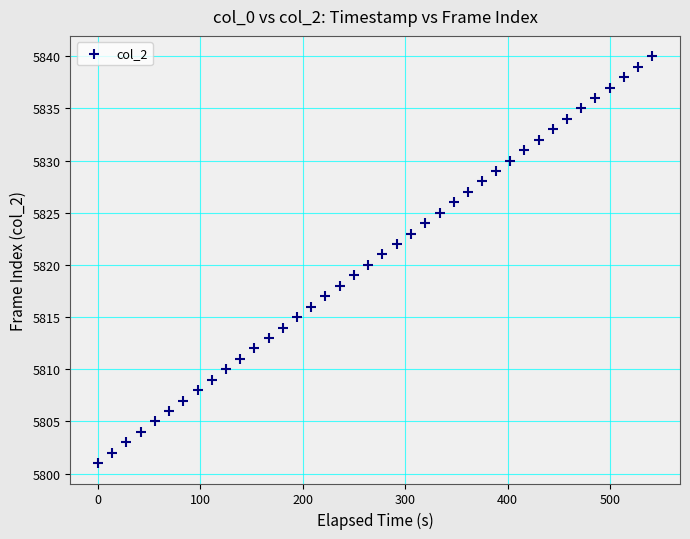

What is the range of Y values (max minus min)?

39